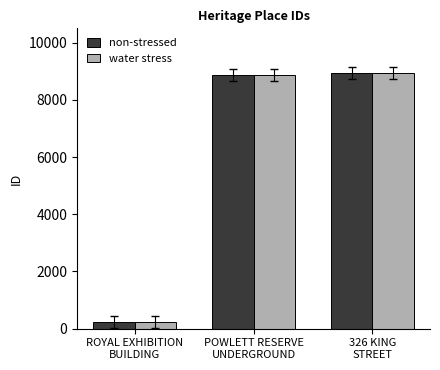

What is the highest value of the water stress series?

8935